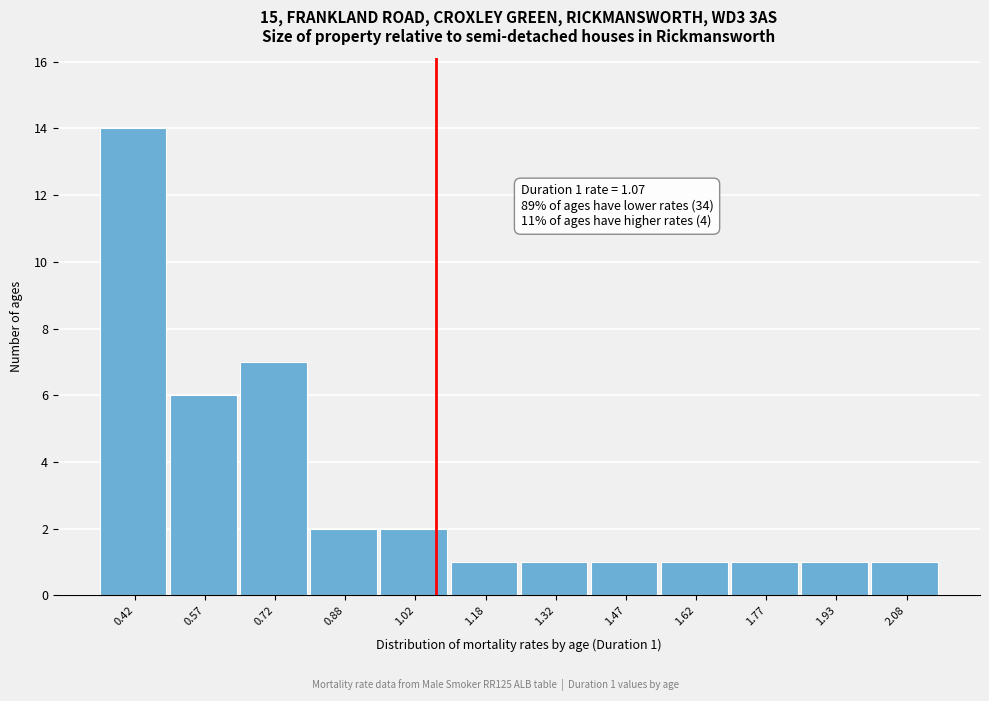

Which range on the x-axis has the tallest bar?

0.35 to 0.50